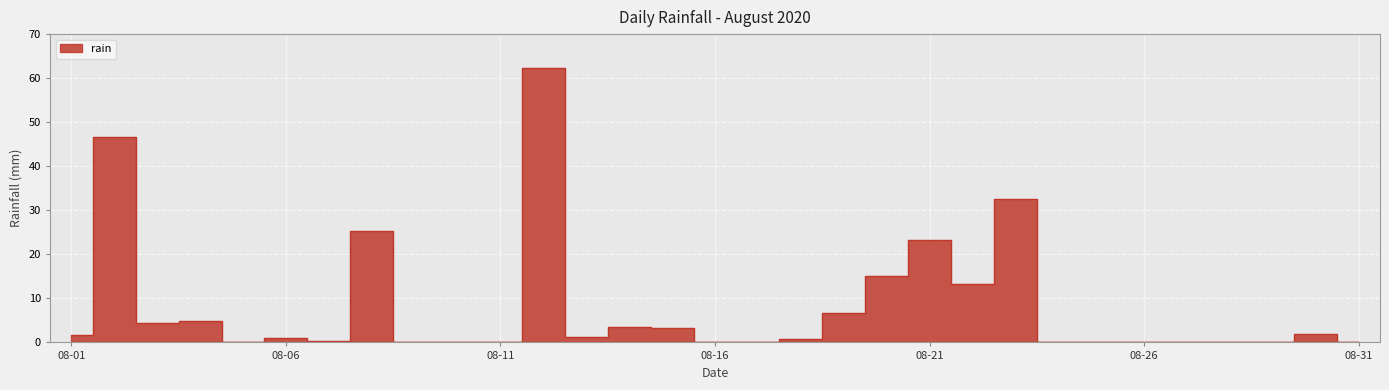

What is the change in value from 2020-08-09 to 2020-08-19?

+6.6